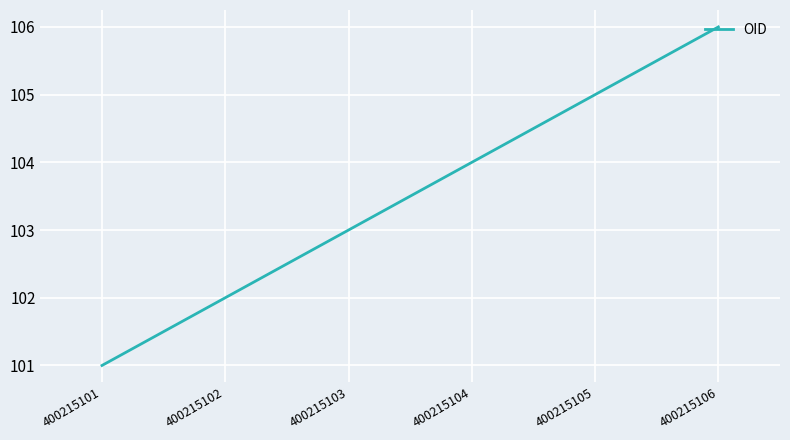

What is the change in value from 400215103 to 400215105?

+2